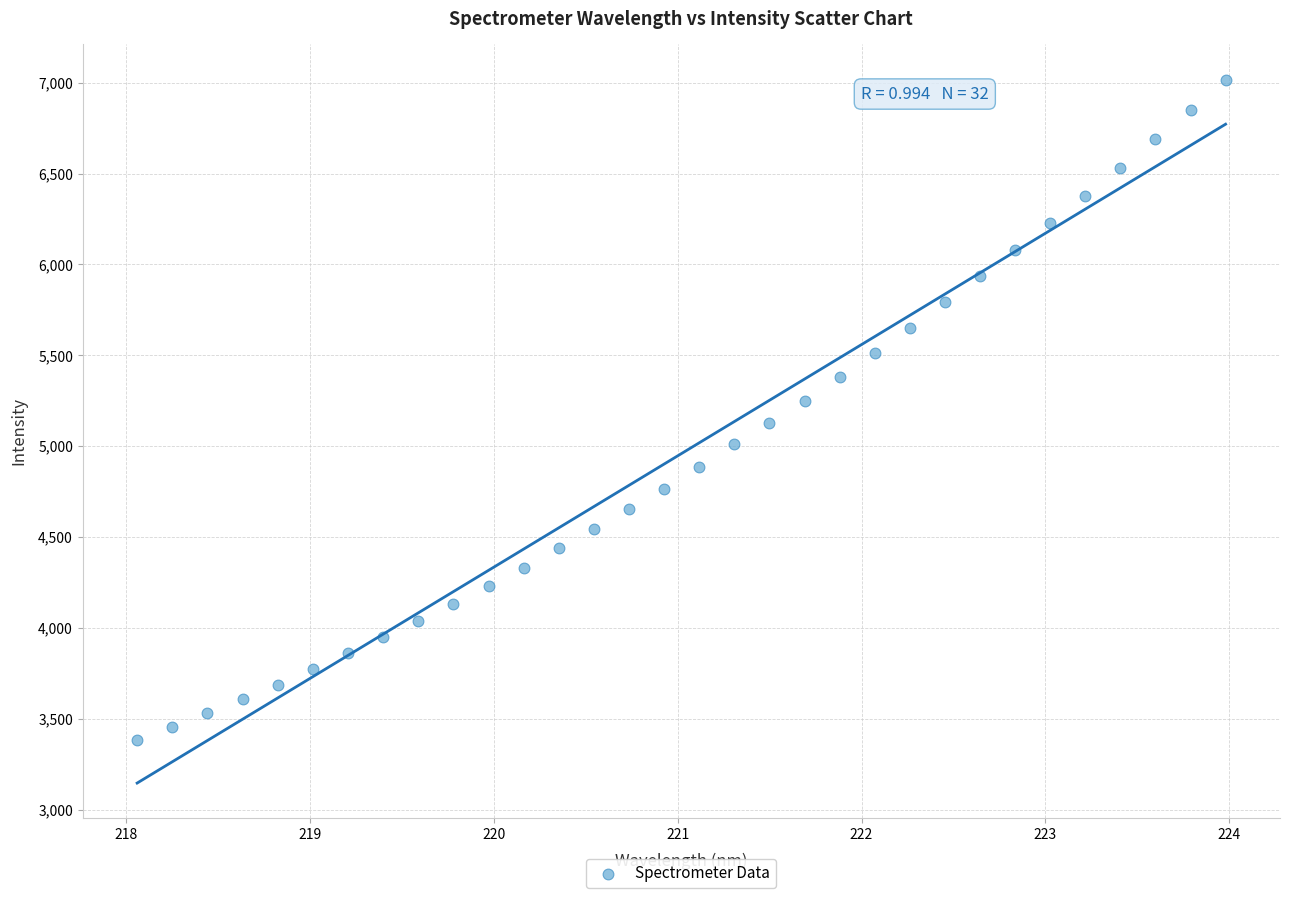

What is the range of Y values (max minus min)?

3632.8